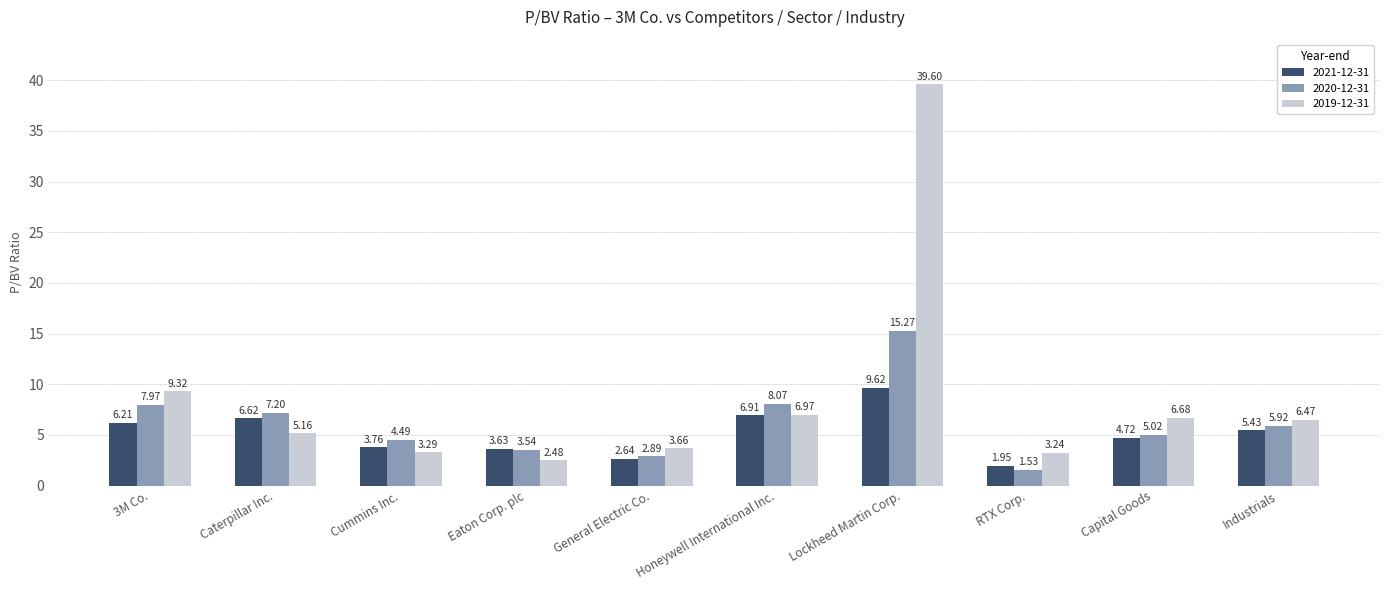

Which series has the largest total across all categories?

2019-12-31